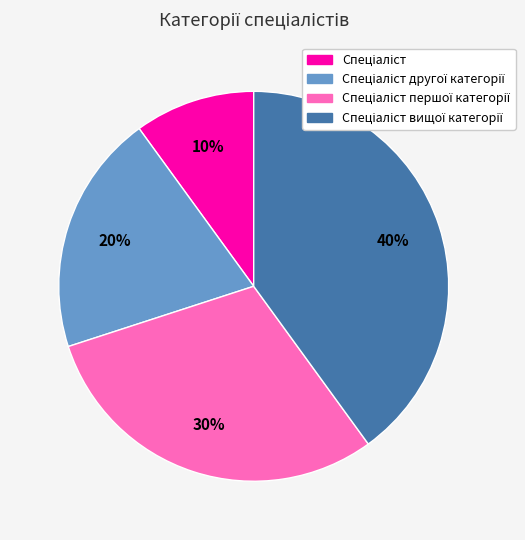

Does any single category account for the majority?

No